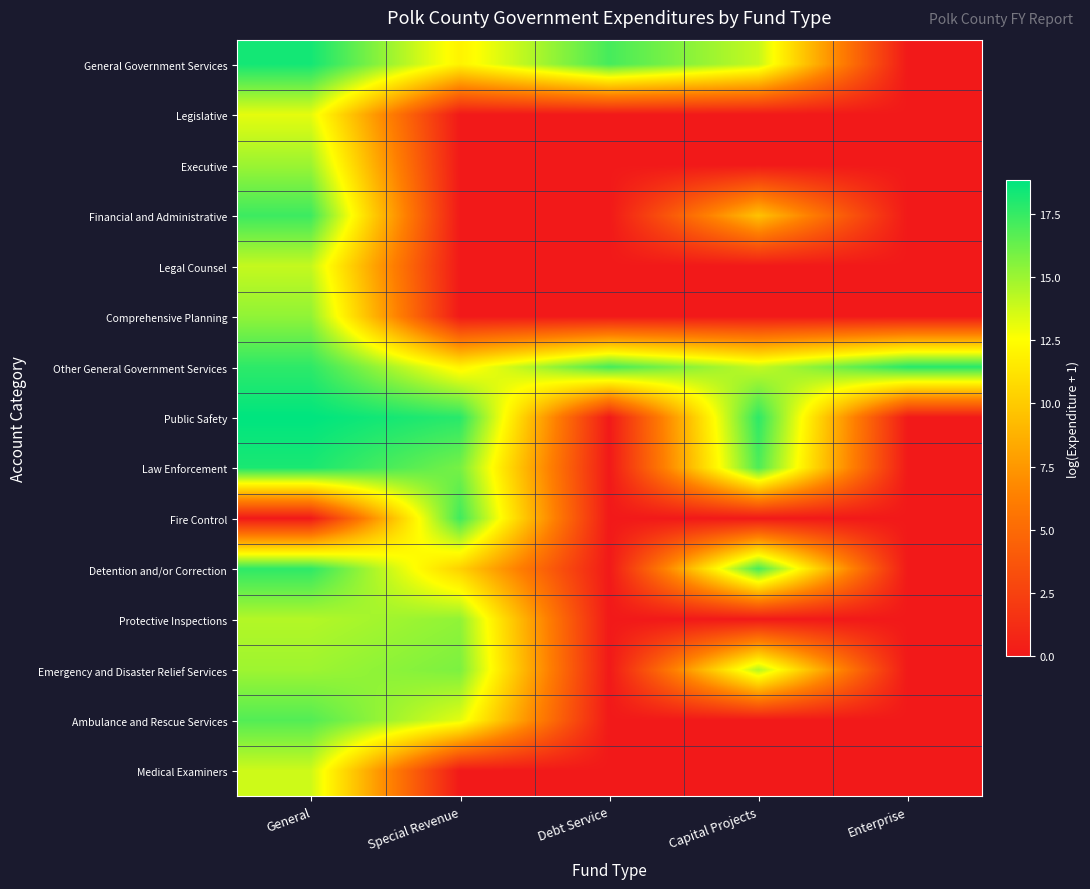

How many categories are shown in the chart?

5